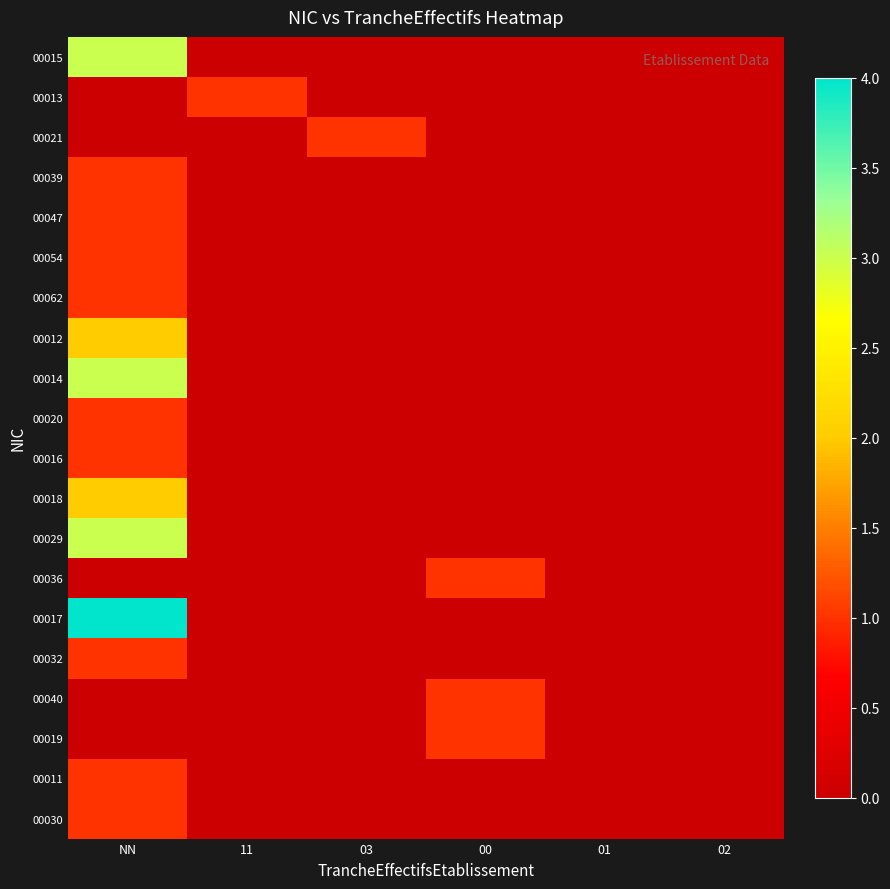

Which label corresponds to the largest value in the chart?

NN